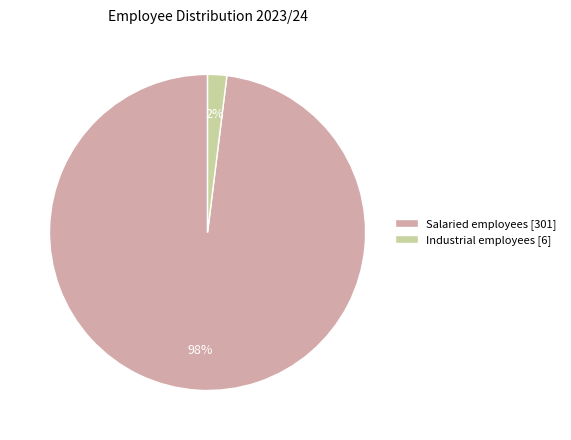

Is there a majority slice in this chart?

Yes